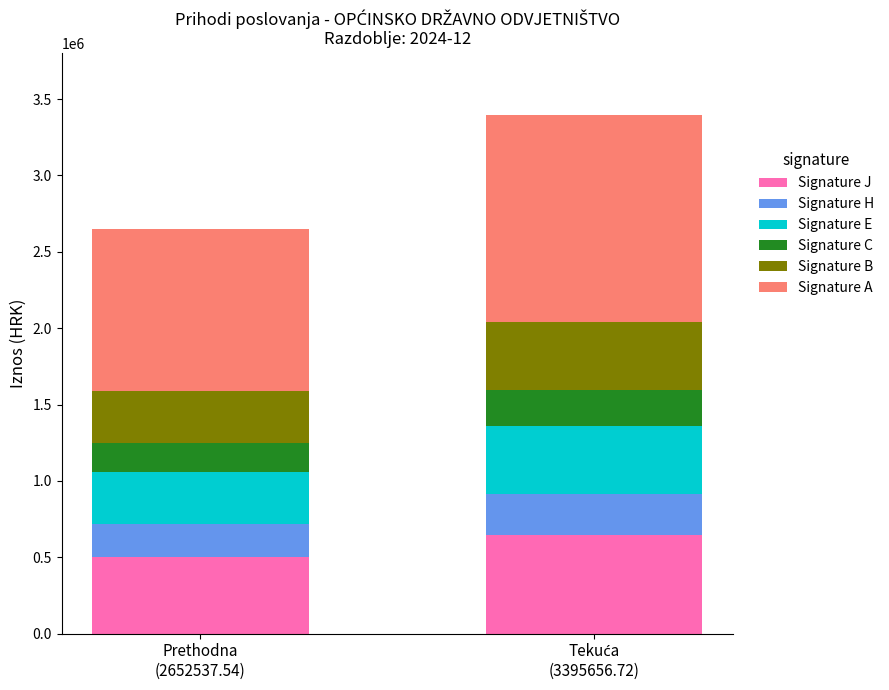

Reading left to right, what are the values for Signature J?

503982.1	645174.8